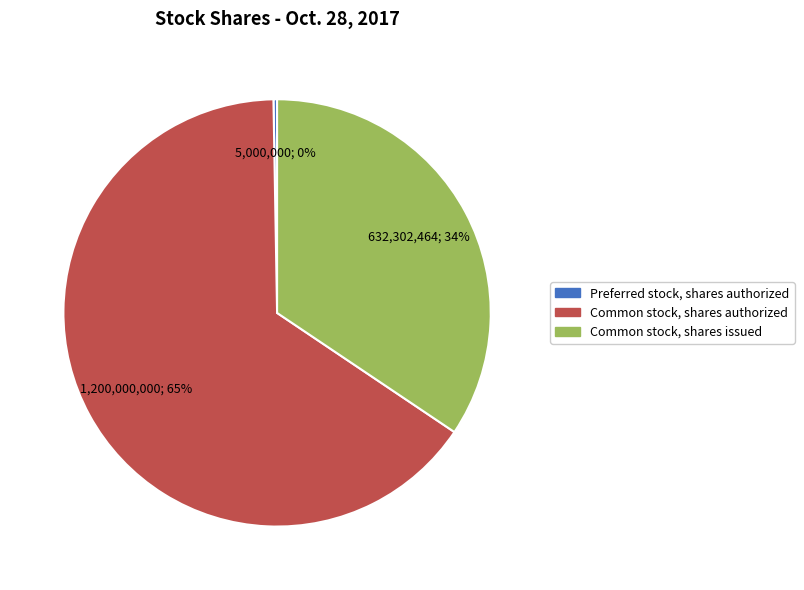

Approximately how many times larger is the value at Common stock, shares authorized compared to Common stock, shares issued?

1.9